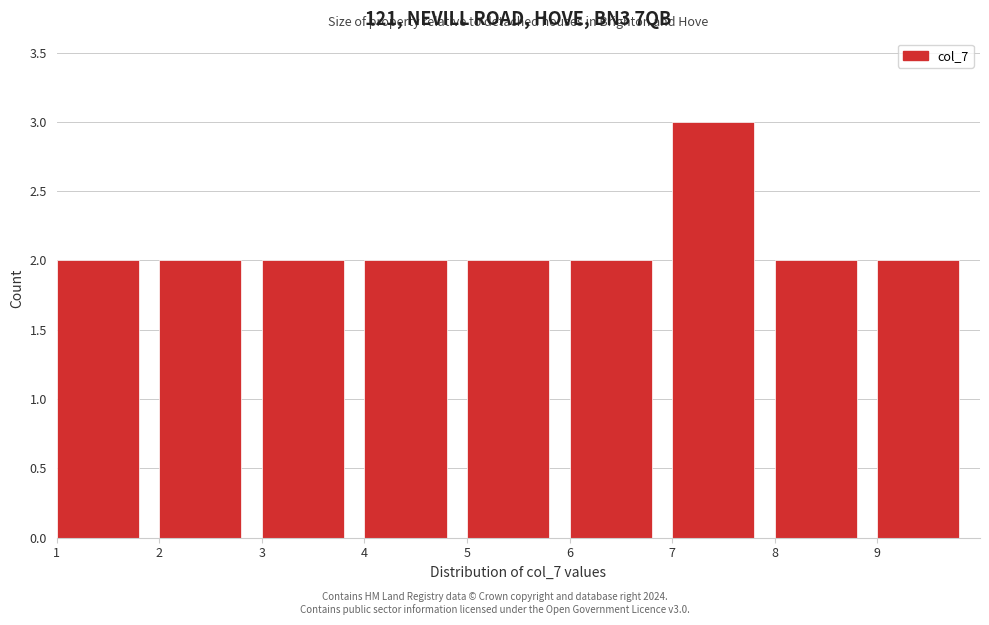

What is the height of the bar covering 6 to 7 on the x-axis? The values are not printed on the chart, so give them approximately, as read against the axis.

2